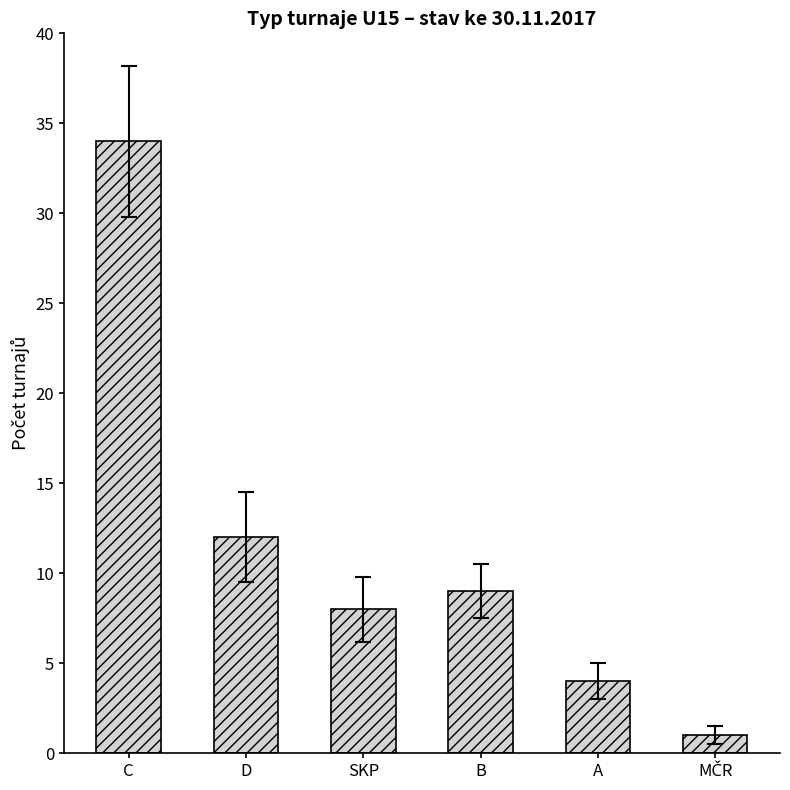

What is the sum of the values at C and A?

38